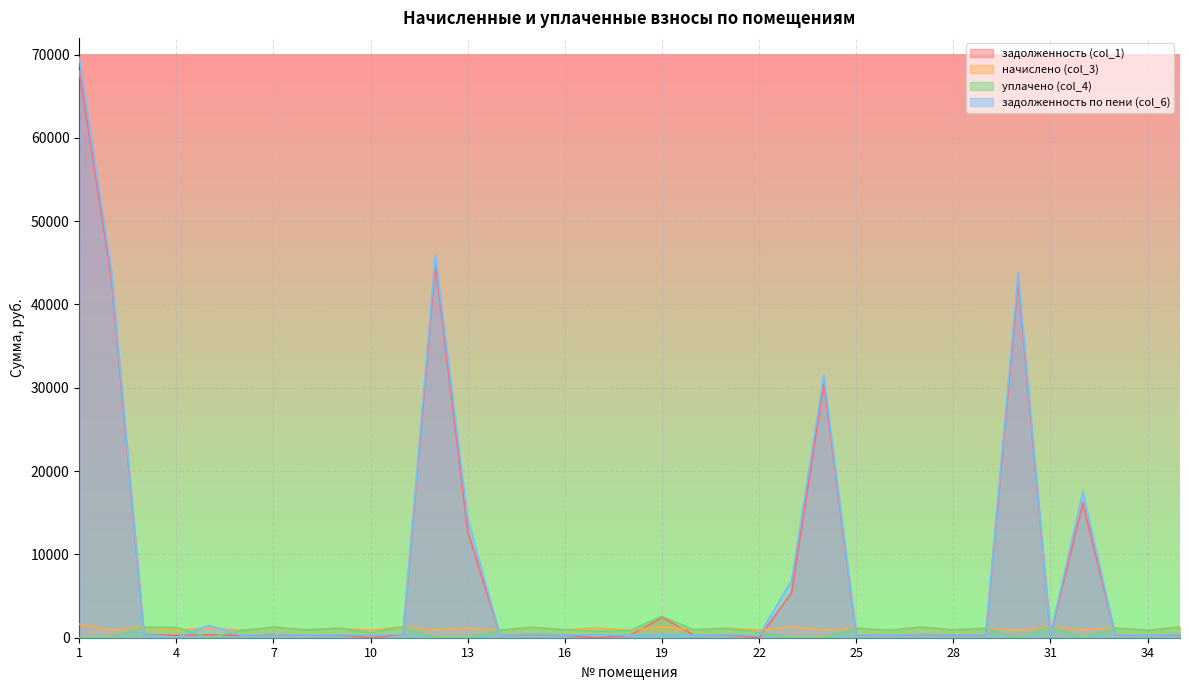

Which series has the largest total across all categories?

задолженность по пени (col_6)